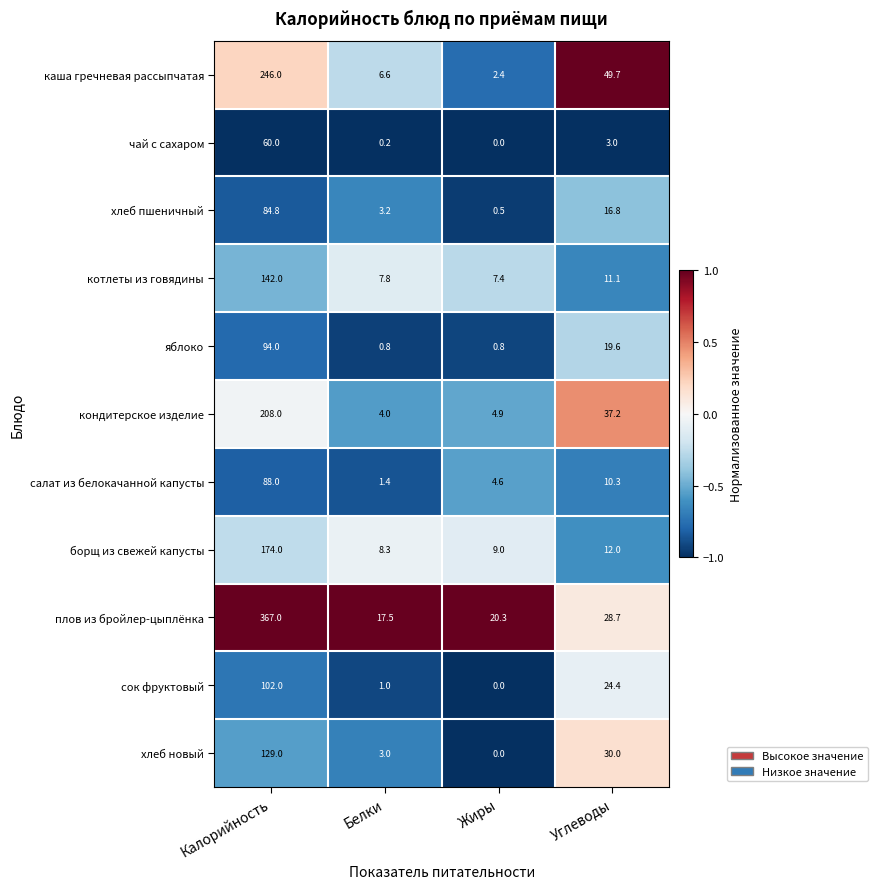

True or false: кондитерское изделие has a value of 2.3 at Жиры.

False